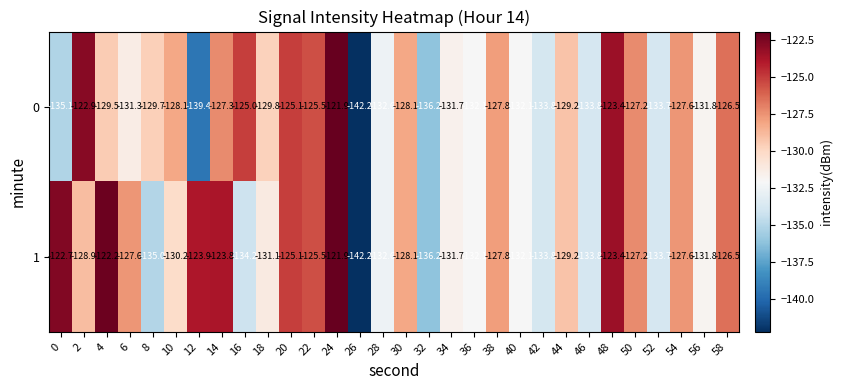

Rank the series by their average value, from lowest to highest.

0, 1